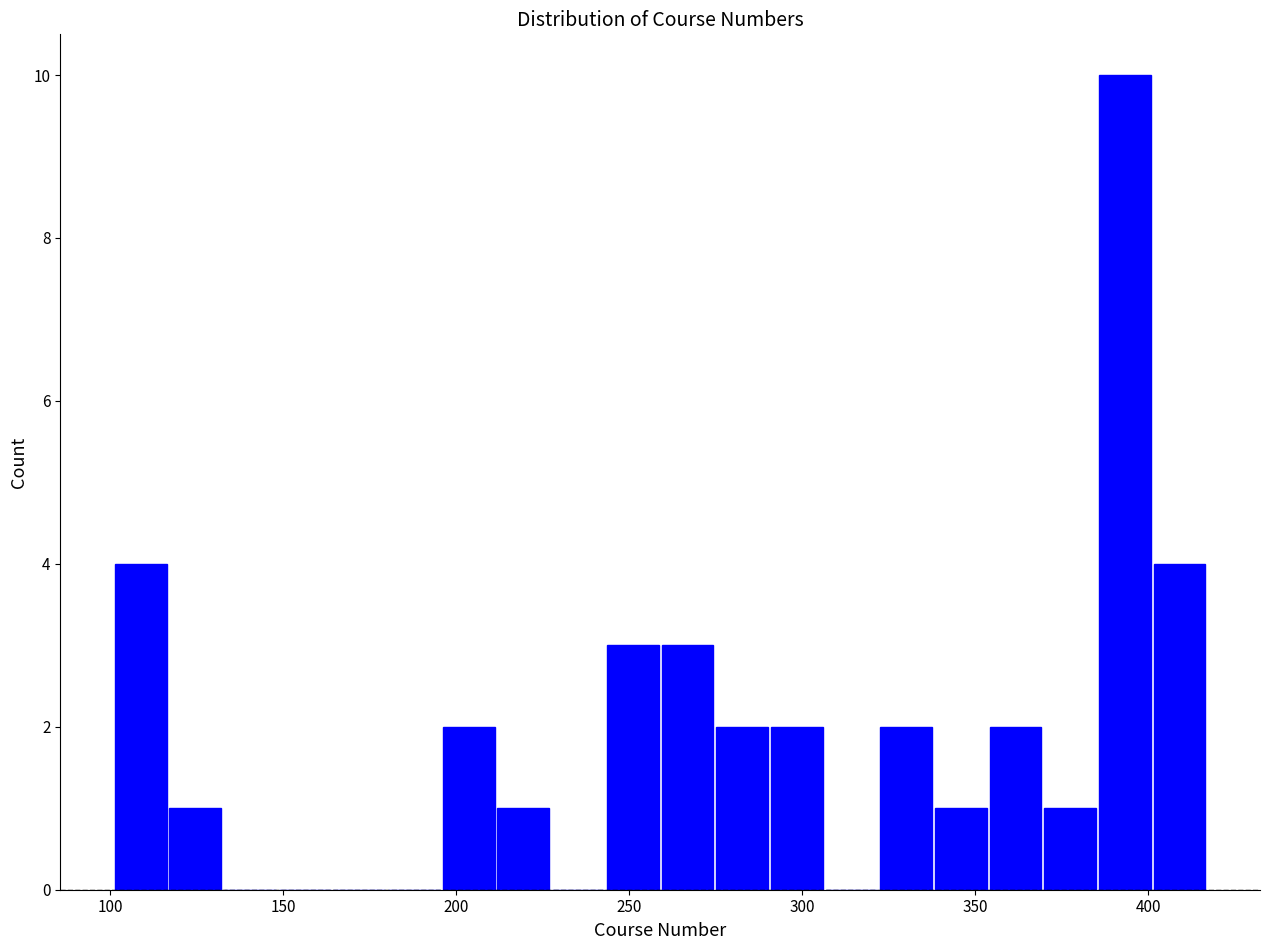

Read against the x-axis, roughly where is the centre of the tallest bar?

395